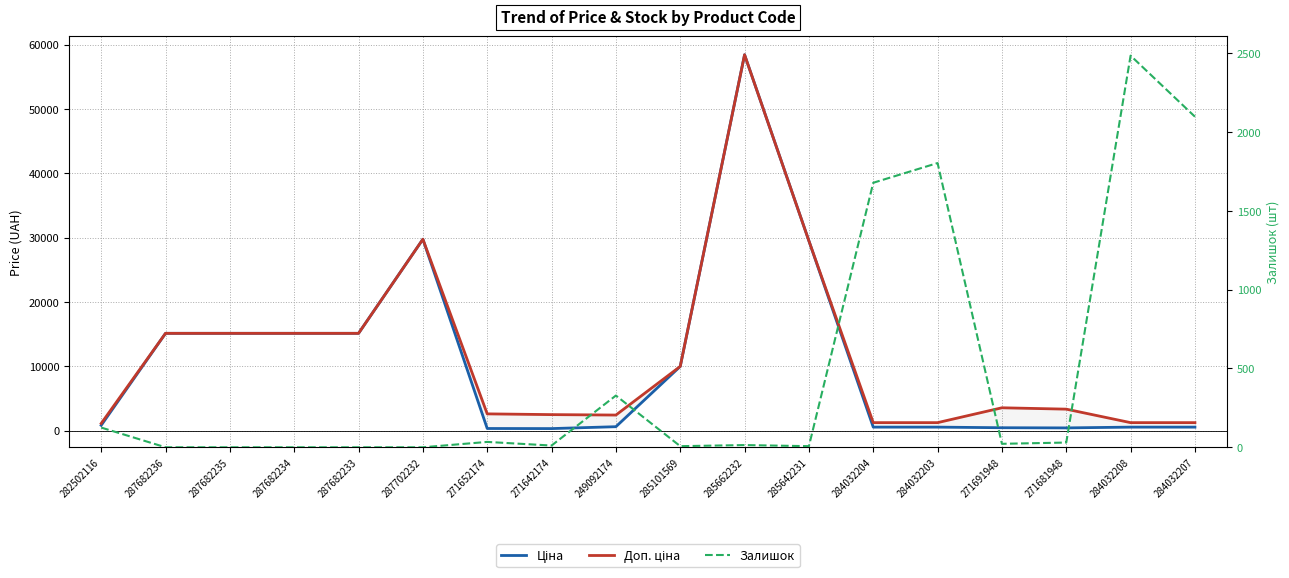

What is the label of the 8th point from the right?

285662232